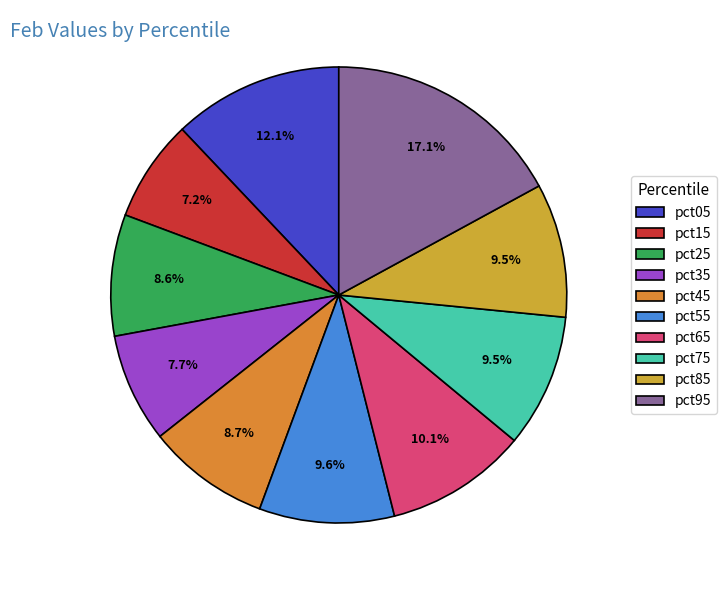

To the nearest percent, what portion does pct45 represent?

9%